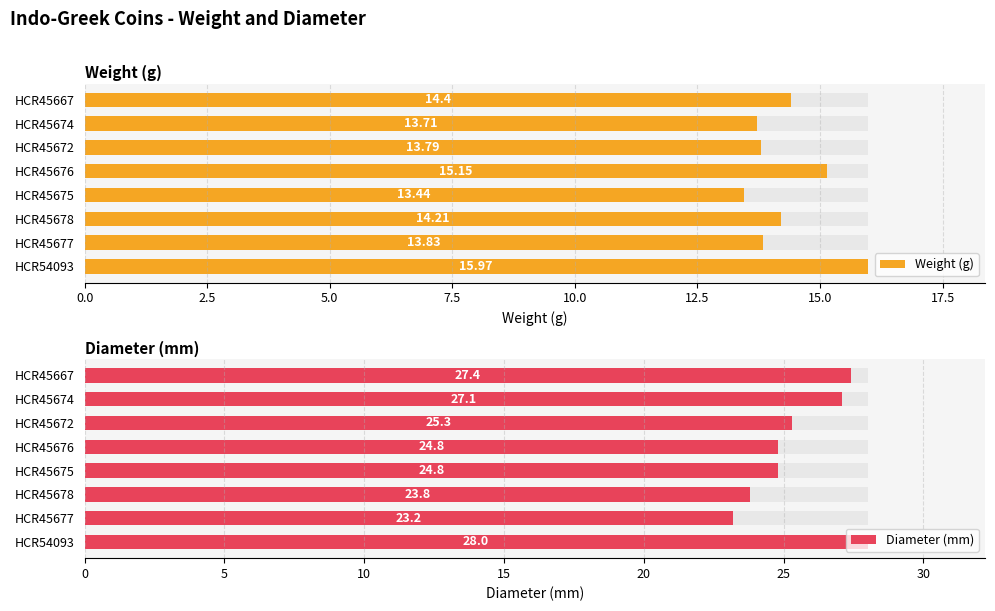

Rank the series by their maximum value, from lowest to highest.

Weight (g), Diameter (mm)